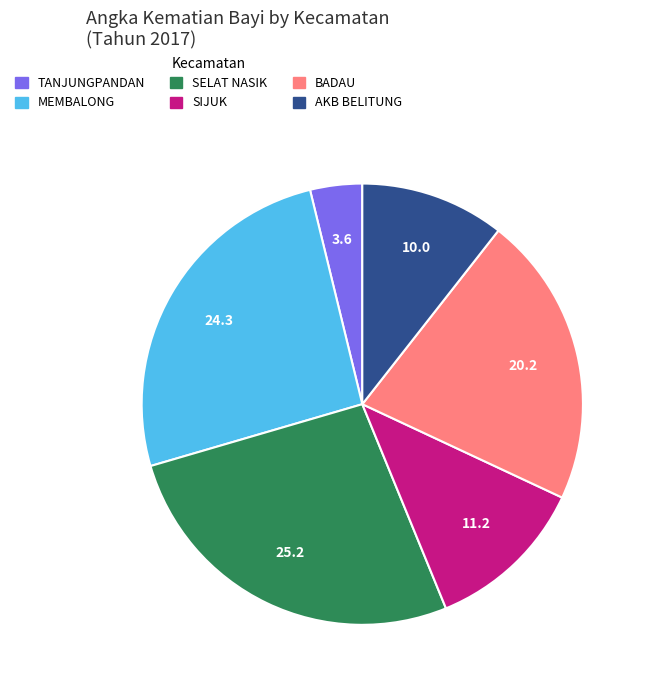

Do SIJUK and BADAU together represent more than half of the pie?

No